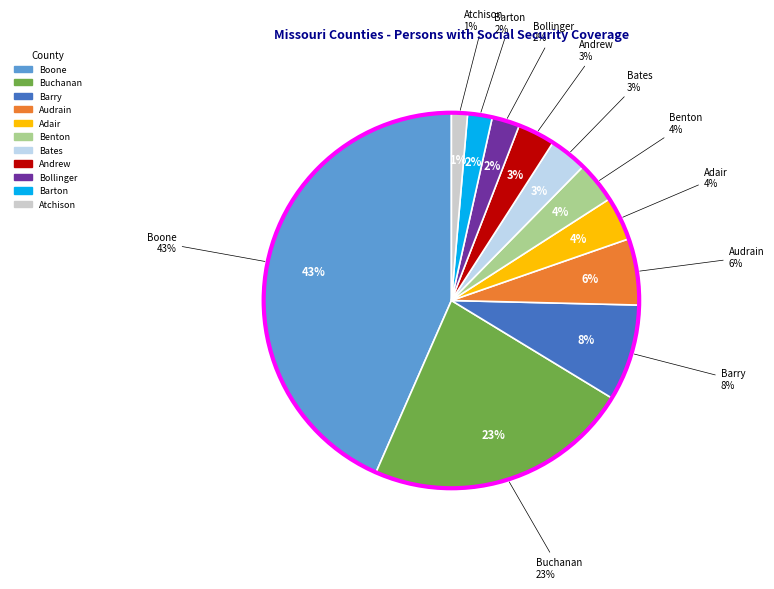

Combined, do Adair and Benton account for over 50%?

No